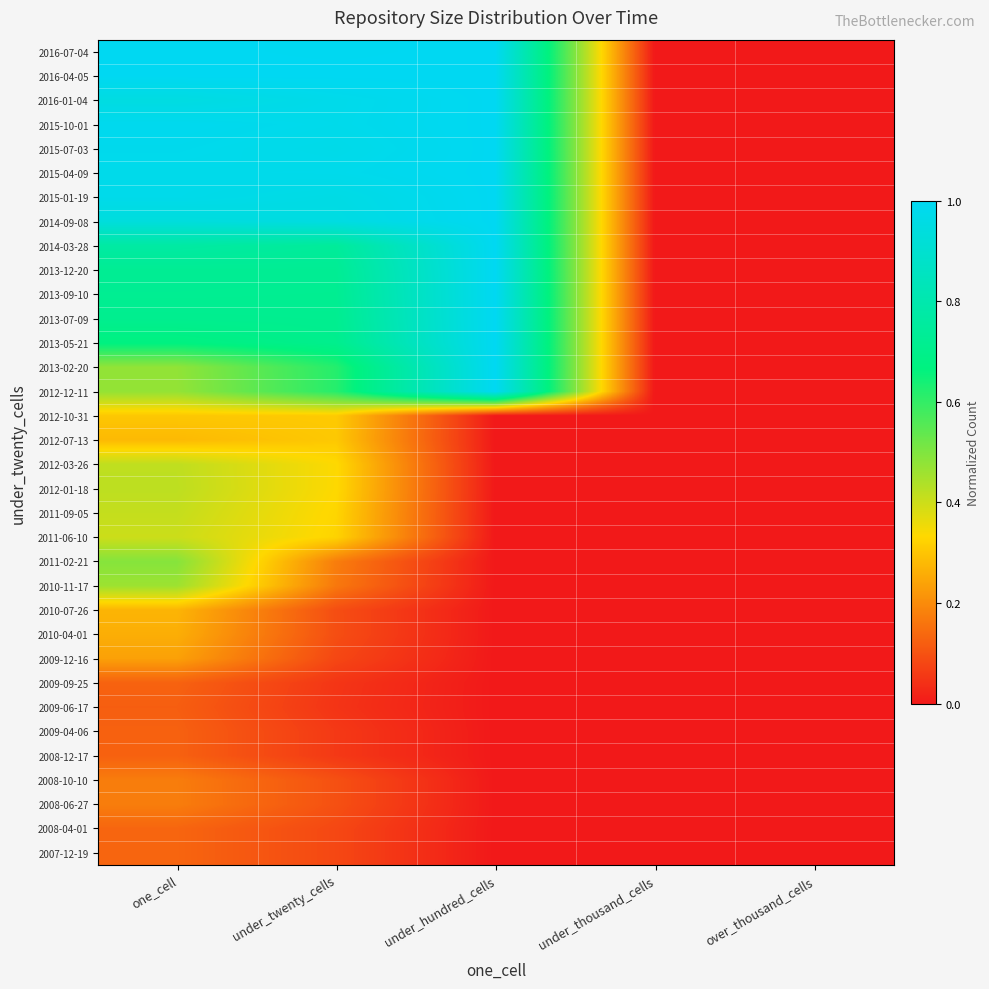

What is the difference between the highest and lowest values at one_cell?

0.9